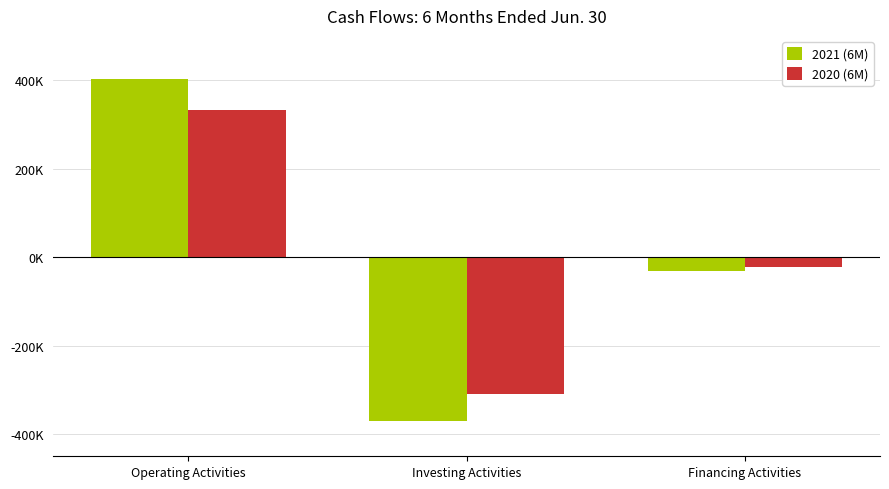

Reading right to left, extract all data points from this chart.

2021 (6M): -32077	-369956	402023
2020 (6M): -22354	-310117	332471